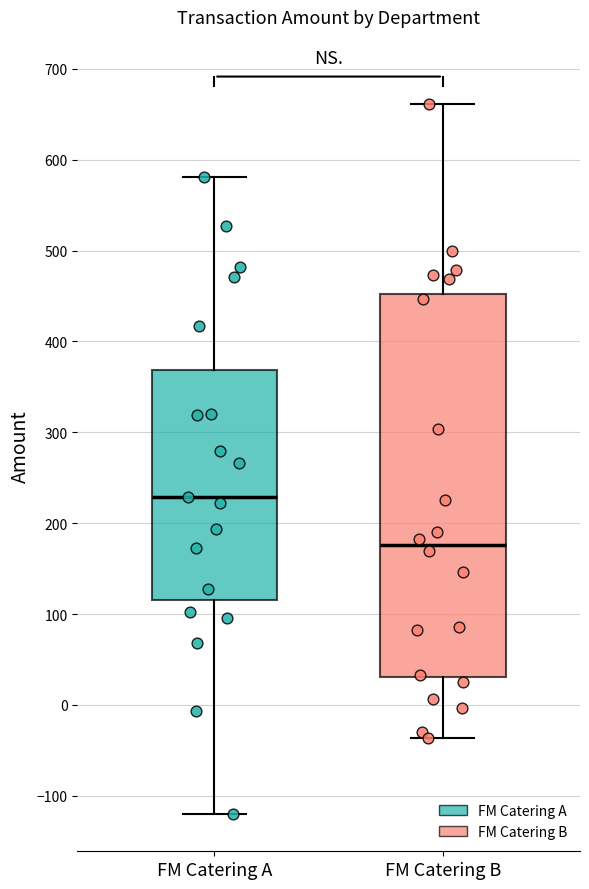

Reading left to right, read every box against the y-axis: the position of its median line, the range the box covers, and the ends of its whiskers. The values are not printed on the chart, so give them approximately, as read against the axis.

FM Catering A: median 230, box 120 to 370, whiskers -120 to 580
FM Catering B: median 180, box 30 to 450, whiskers -40 to 660